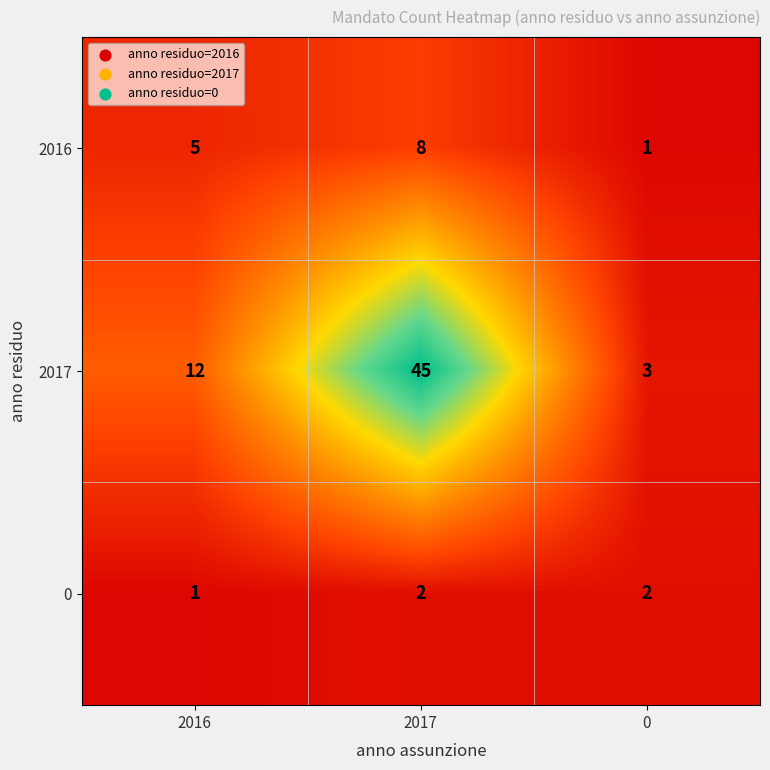

Which series has the largest range (max minus min)?

2017